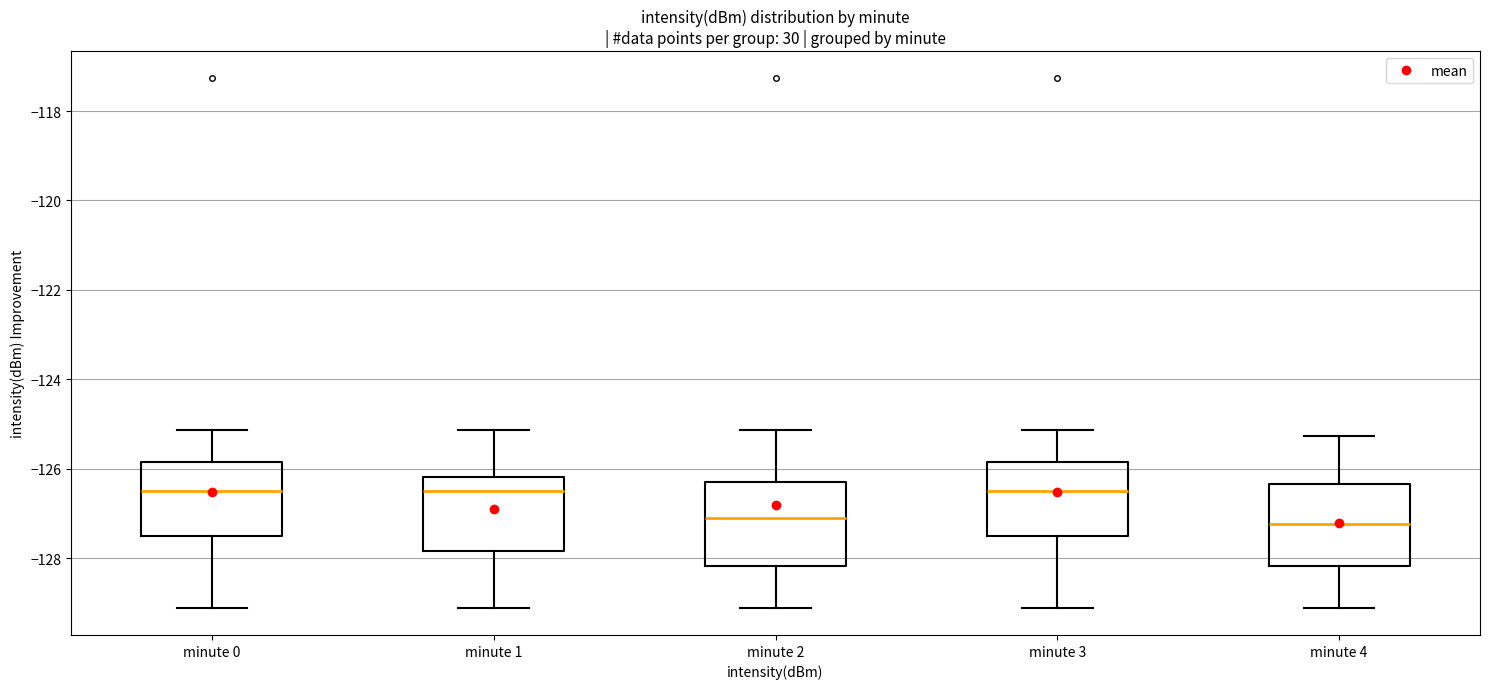

Reading left to right, read every box against the y-axis: the position of its median line, the range the box covers, and the ends of its whiskers. The values are not printed on the chart, so give them approximately, as read against the axis.

minute 0: median -126.4, box -127.6 to -125.8, whiskers -129.2 to -125.2
minute 1: median -126.4, box -127.8 to -126.2, whiskers -129.2 to -125.2
minute 2: median -127.0, box -128.2 to -126.2, whiskers -129.2 to -125.2
minute 3: median -126.4, box -127.6 to -125.8, whiskers -129.2 to -125.2
minute 4: median -127.2, box -128.2 to -126.4, whiskers -129.2 to -125.2